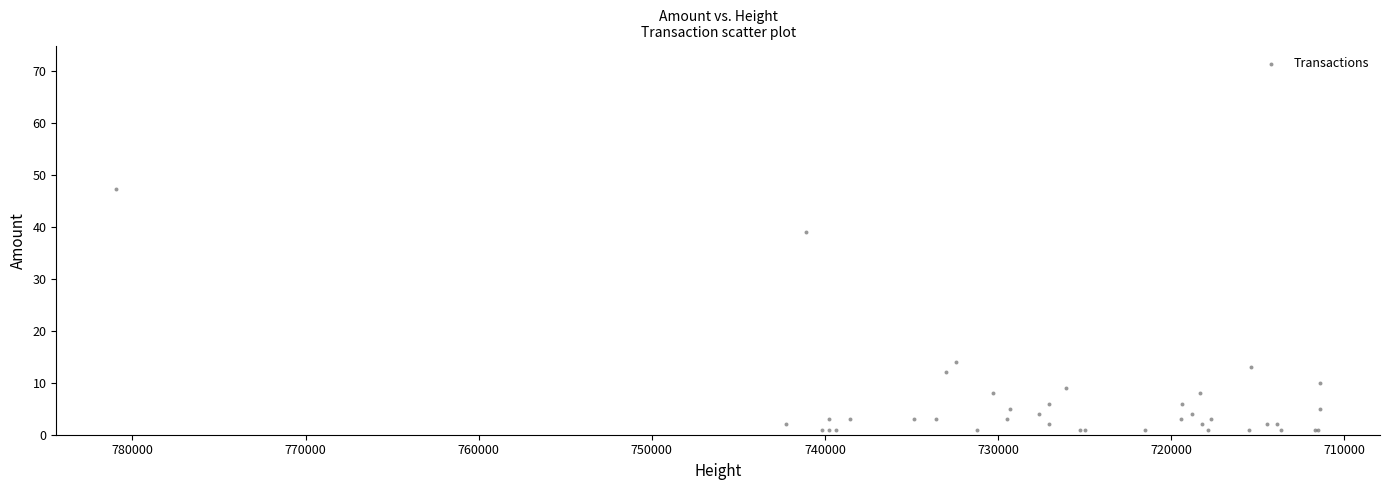

What Y value in the scatter plot is closest to 24?

14.0